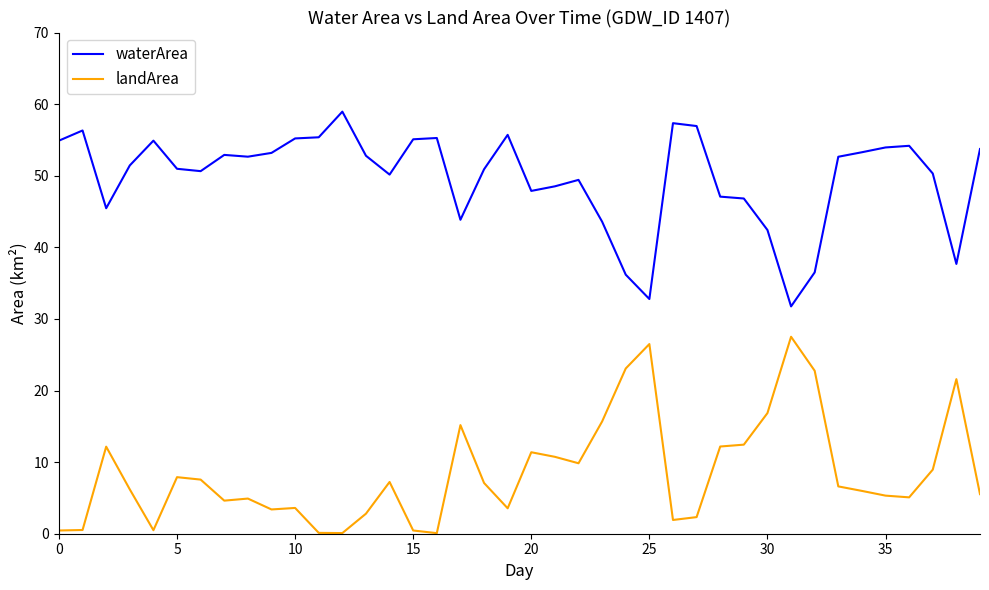

What is the highest value of the waterArea series?

59.0